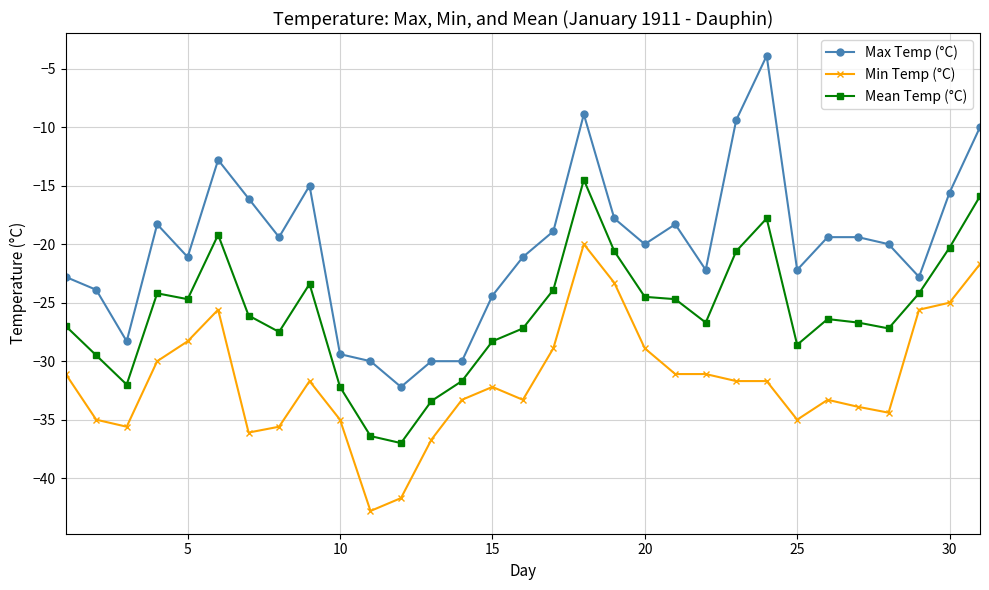

What is the highest value of the Mean Temp (°C) series?

-14.5